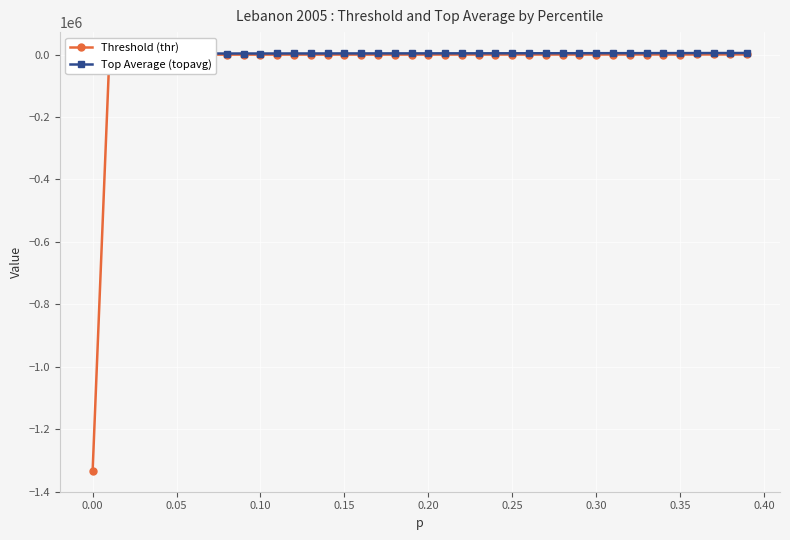

The value of Threshold (thr) at 16 is 18.9. True or false?

False